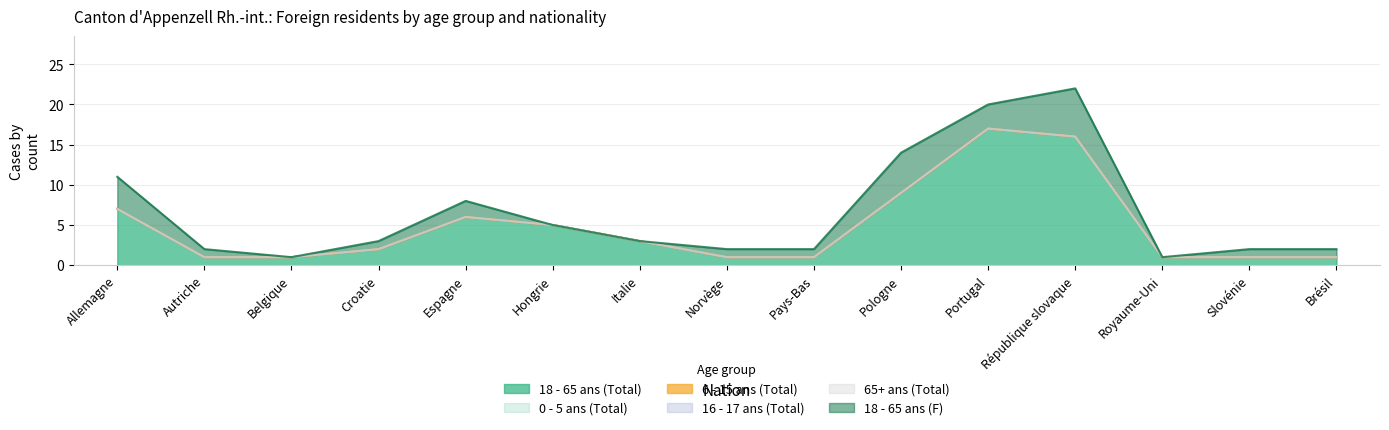

Where does the 18 - 65 ans (F) series first go above 1?

Allemagne